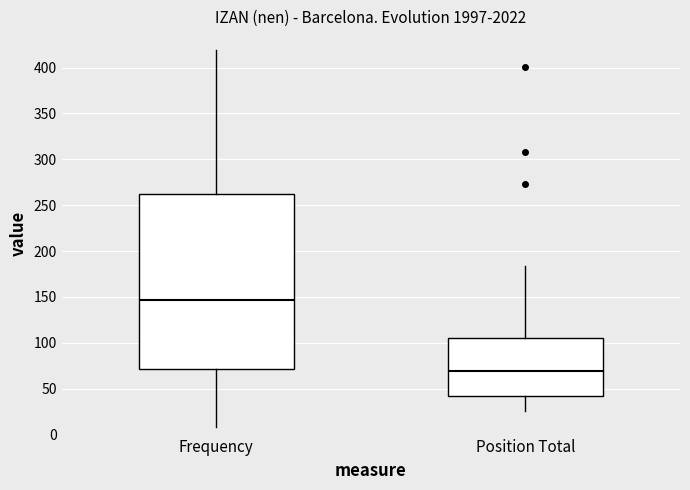

Which box has the highest median line?

Frequency